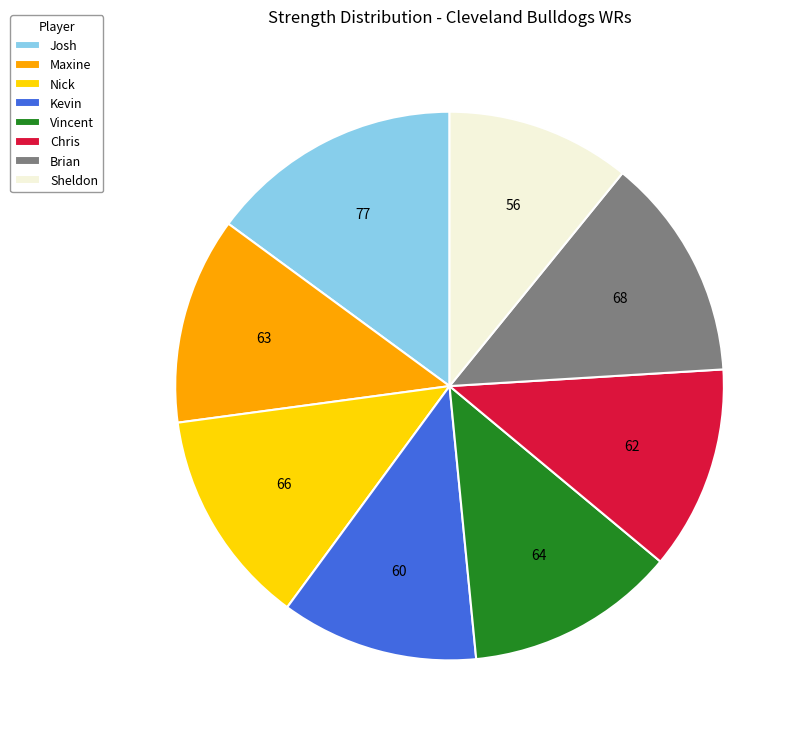

Which category has the smallest portion of the pie?

Sheldon